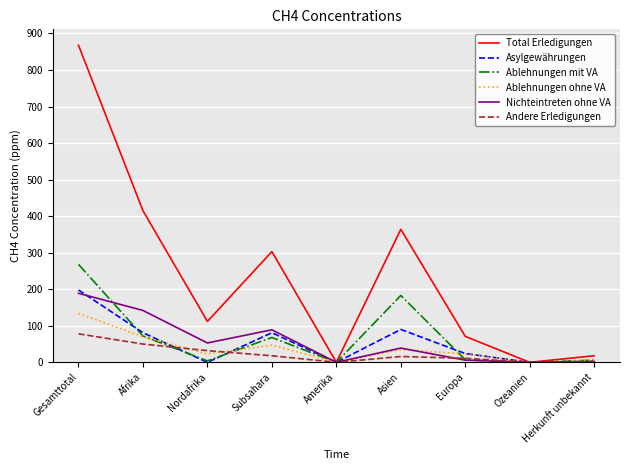

What is the highest value of the Andere Erledigungen series?

78